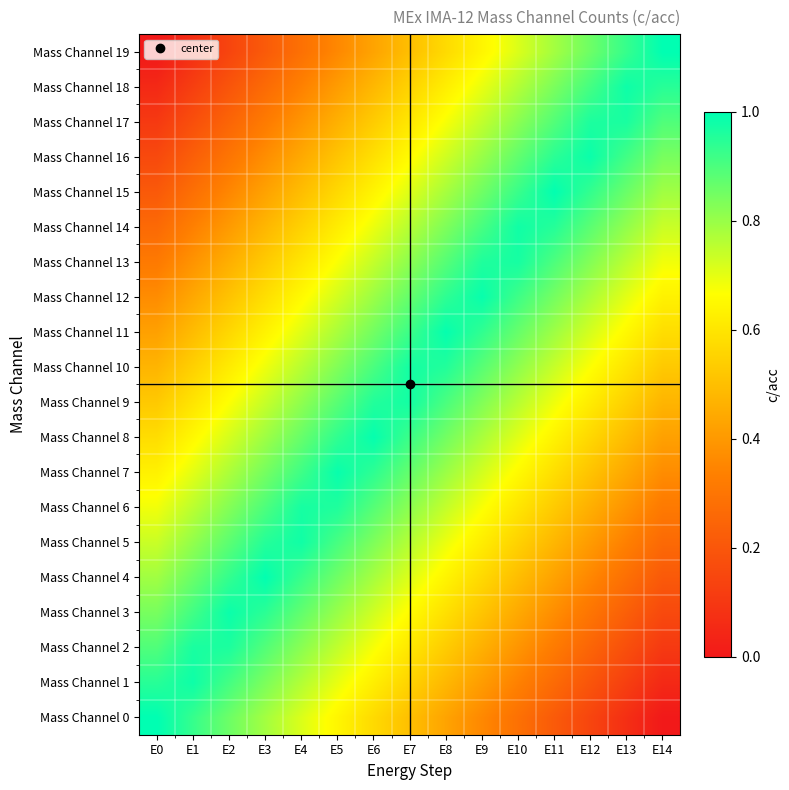

At how many categories does at least one series exceed 0?

15